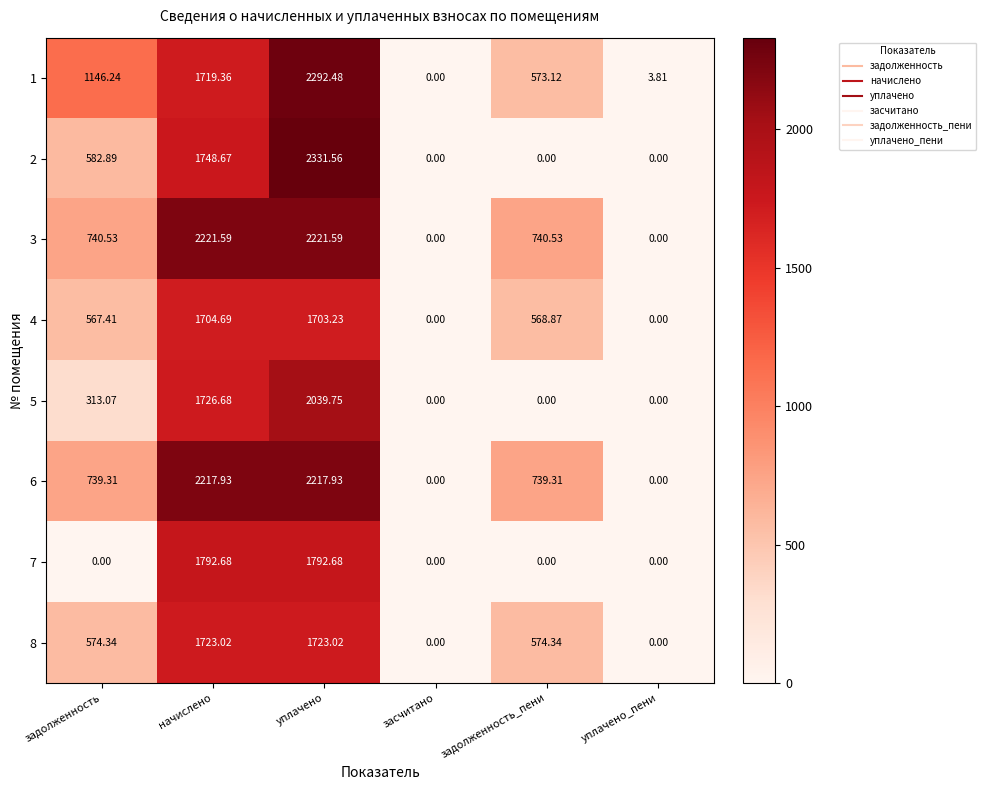

Where does the 3 series first go above 740?

задолженность